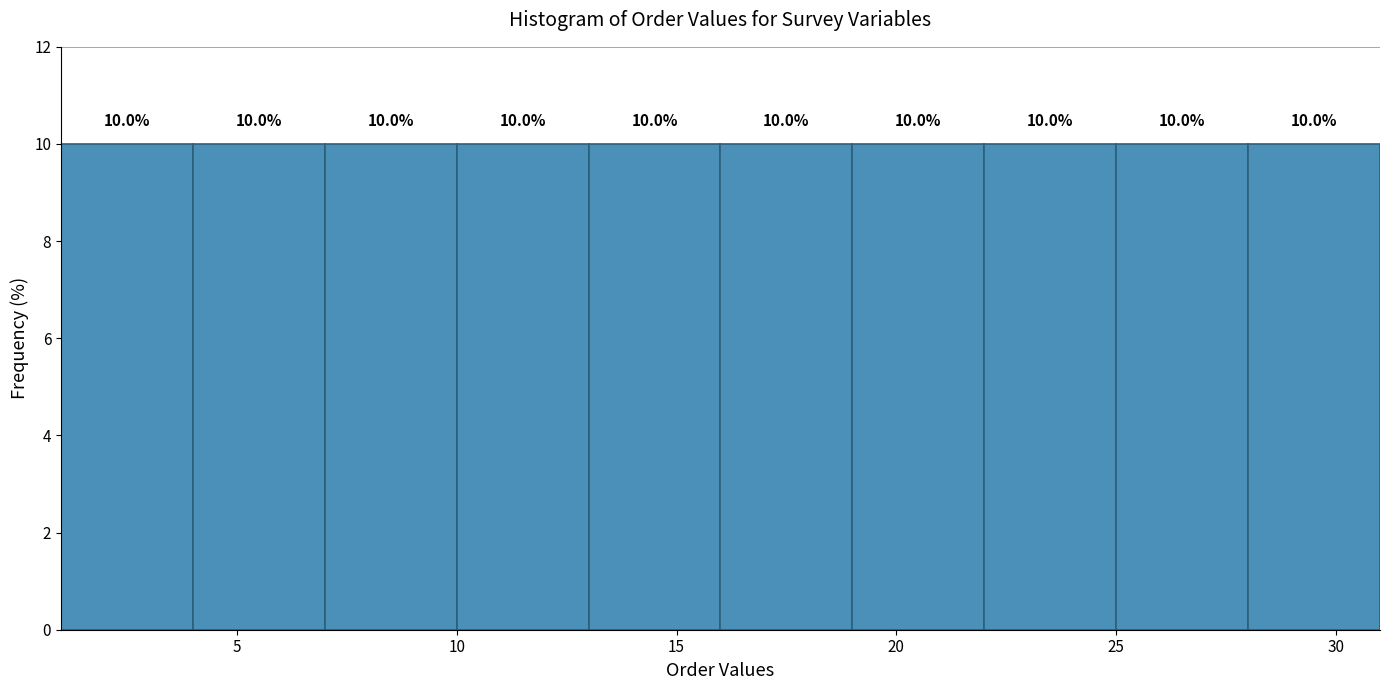

How tall is the bar that spans 16 to 19 on the x-axis?

10.0